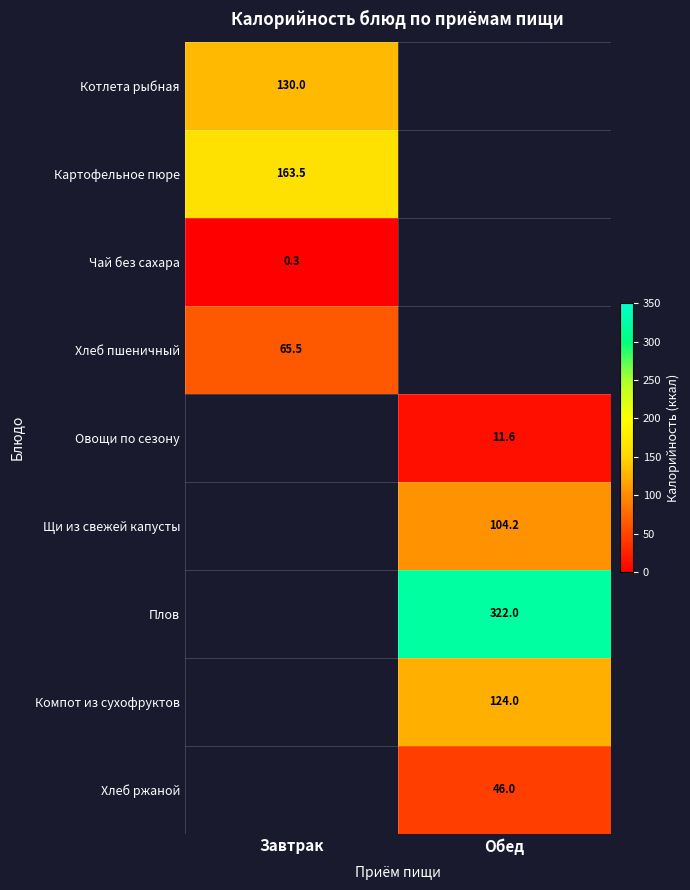

How many distinct data groups are displayed?

9